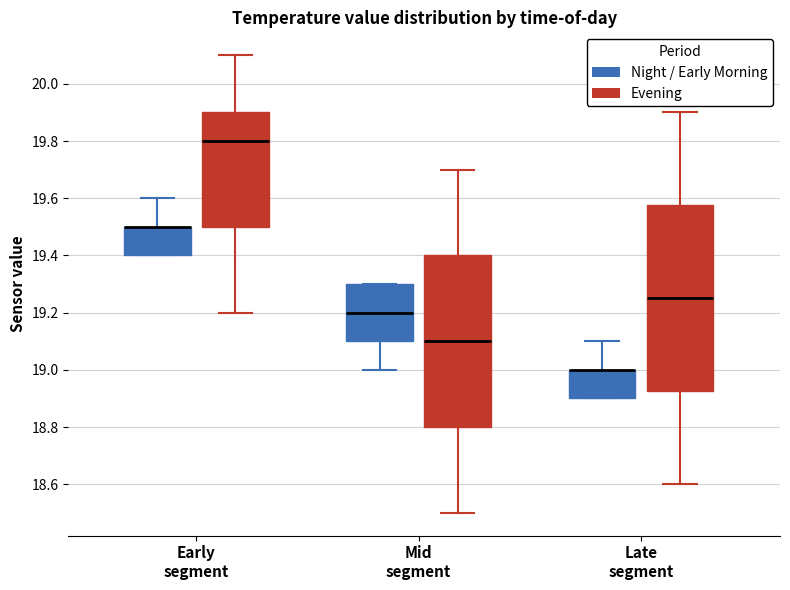

Which box is the tallest, from its lower edge to its upper edge?

Late segment (Evening)